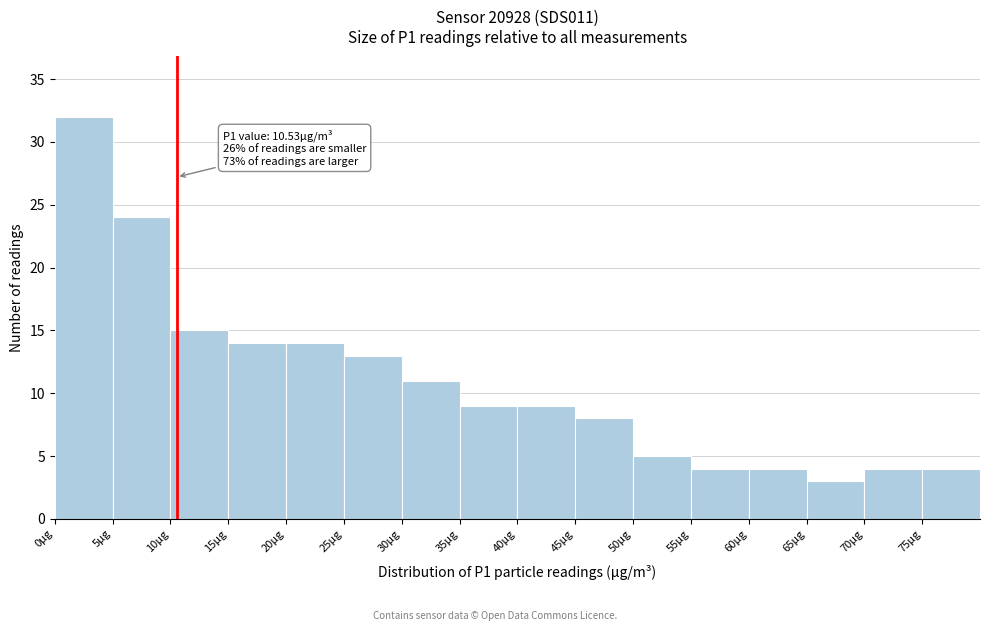

Over which range of the x-axis is the bar tallest?

0 to 5